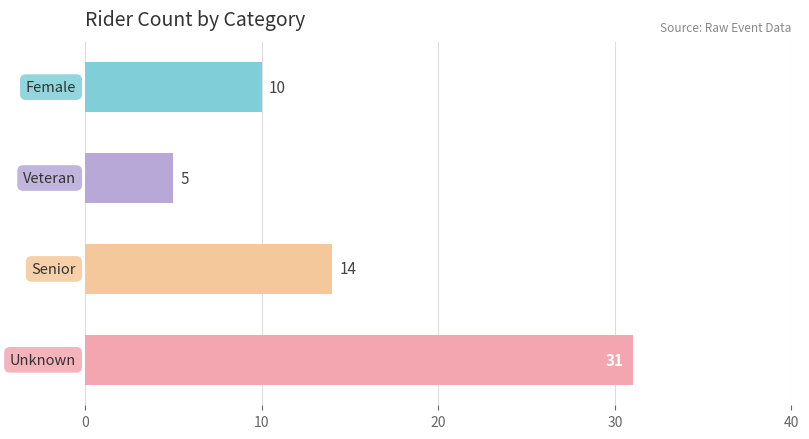

Count the values in the range 10 to 31.

3